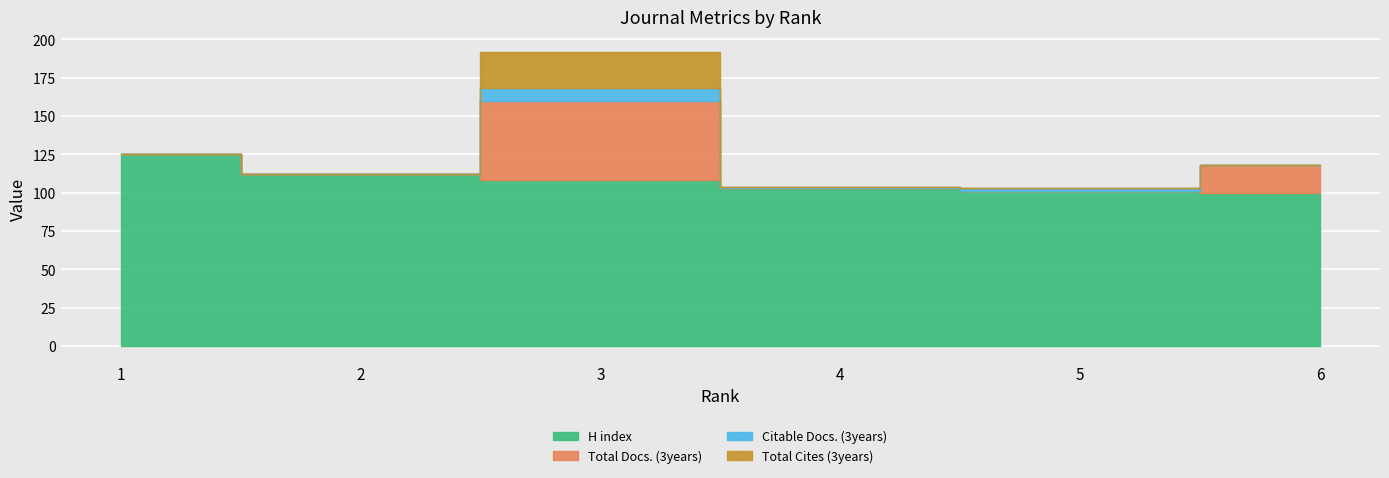

True or false: Citable Docs. (3years) has more than 2 points higher than both neighbors.

False